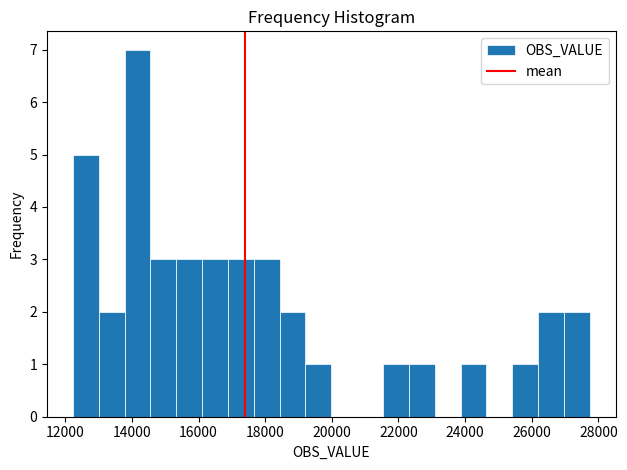

Read against the x-axis, roughly where is the centre of the tallest bar?

14200